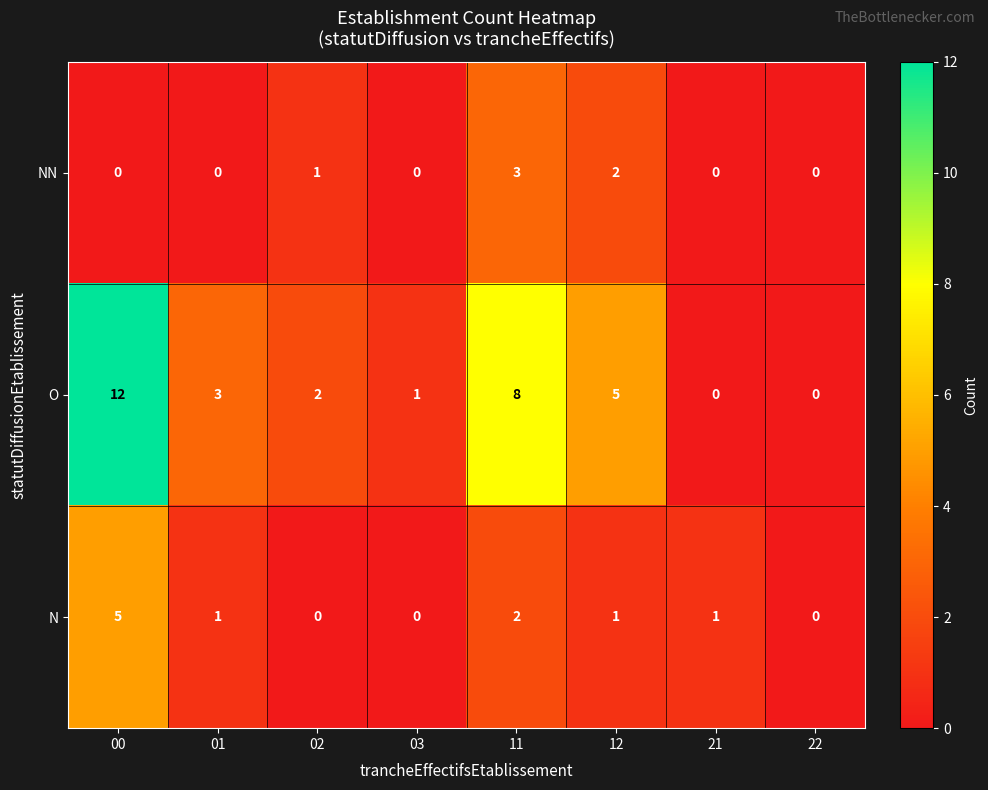

True or false: O has a value of 0 at 21.

True